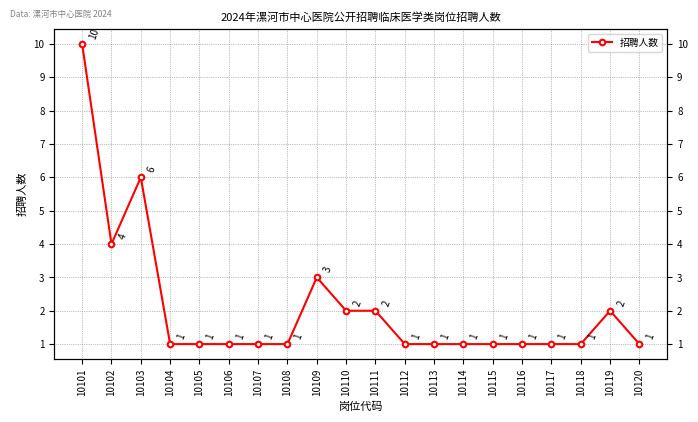

Does the chart have visible grid lines?

Yes